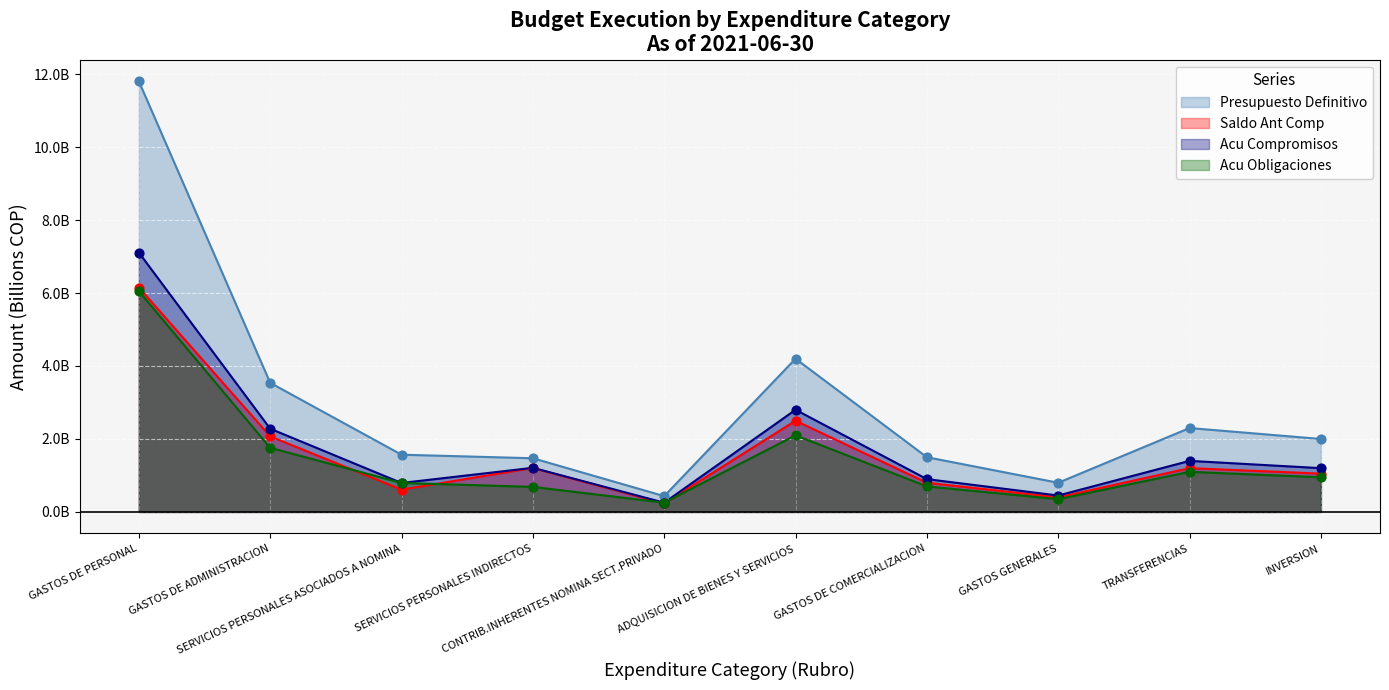

Which series contains the highest Y value?

Presupuesto Definitivo